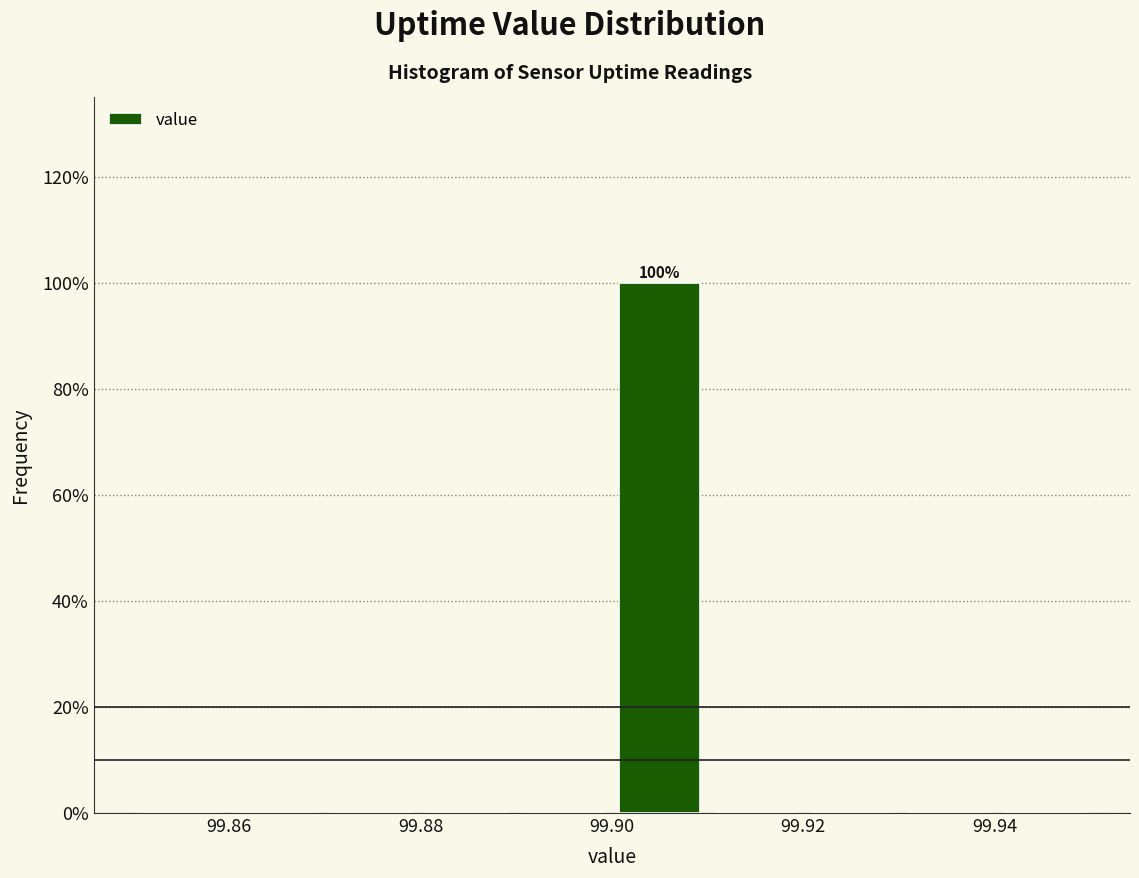

Over which range of the x-axis is the bar tallest?

99.90 to 99.91